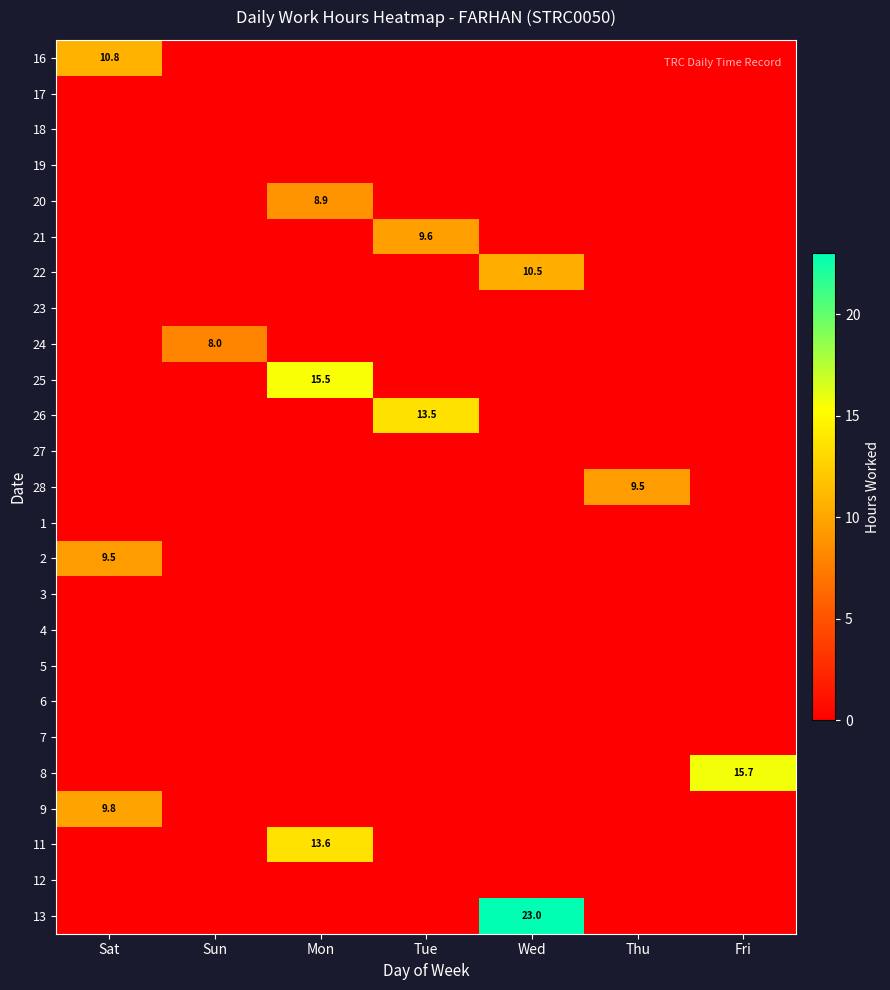

True or false: 27 has a value of 0.0 at Mon.

True